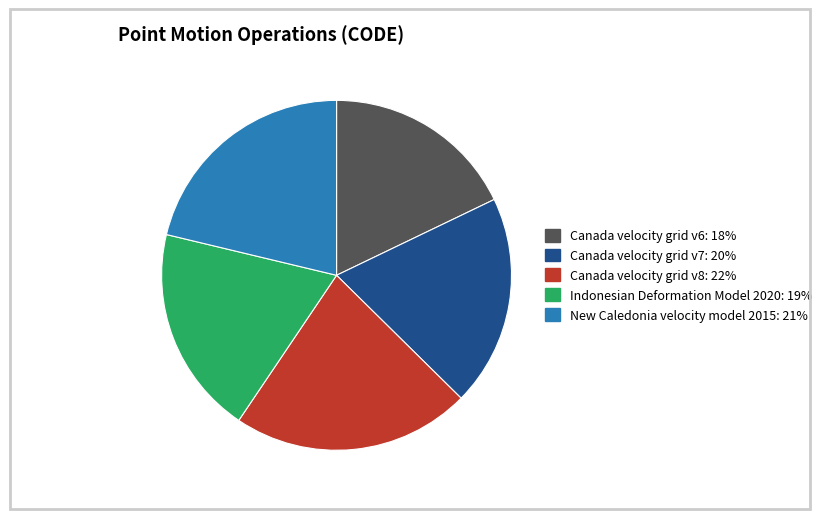

Is the sum of New Caledonia velocity model 2015 and Canada velocity grid v6 greater than half?

No